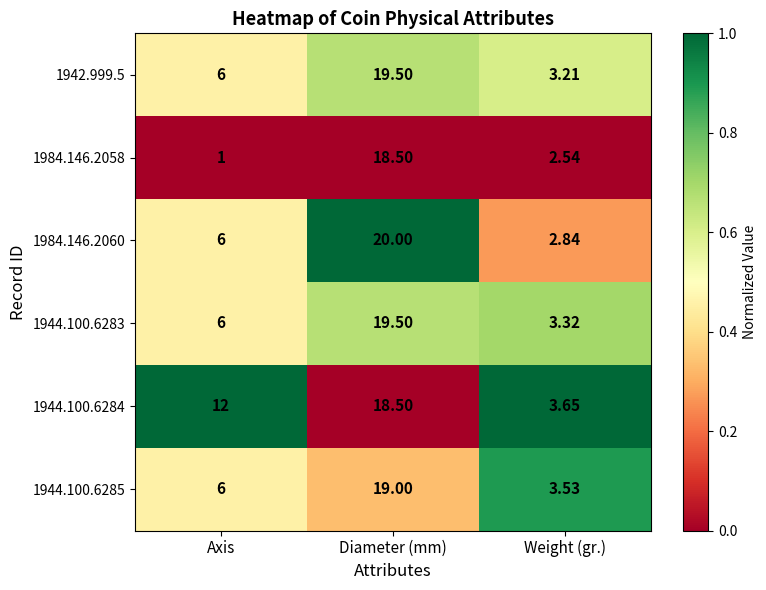

At which category is the sum across all series the highest?

Diameter (mm)